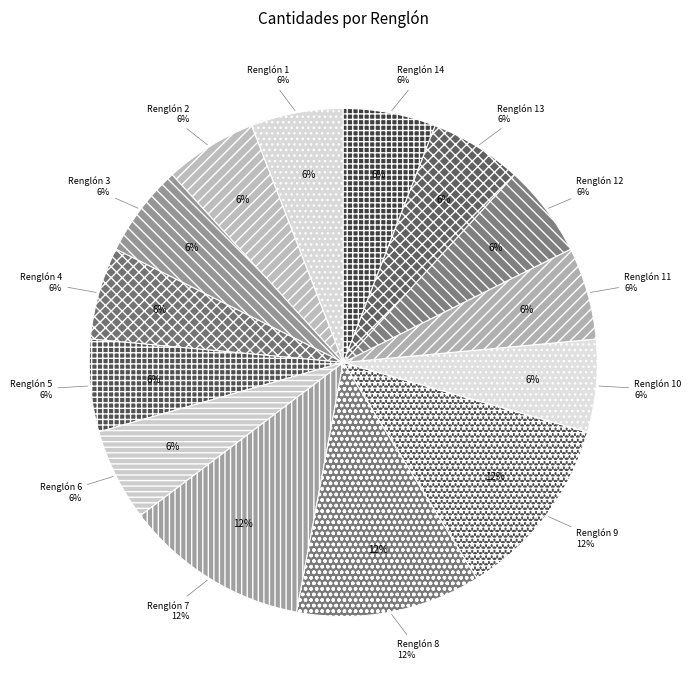

To the nearest percent, what is the average slice percentage?

7%